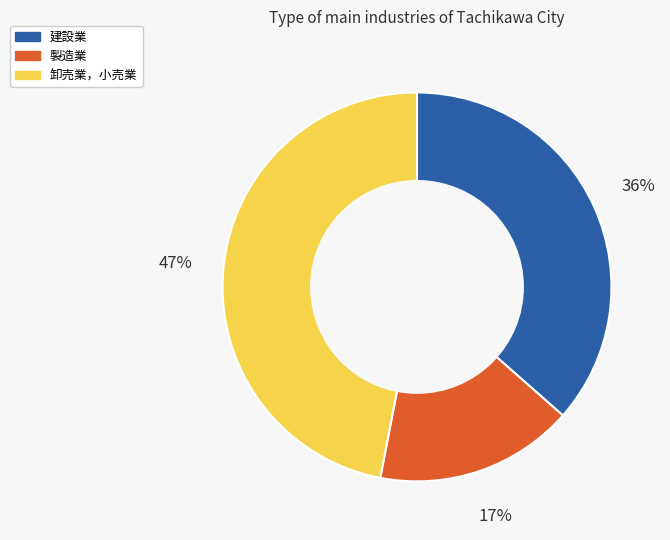

To the nearest percent, what is the difference between the largest and smallest slice percentages?

30%